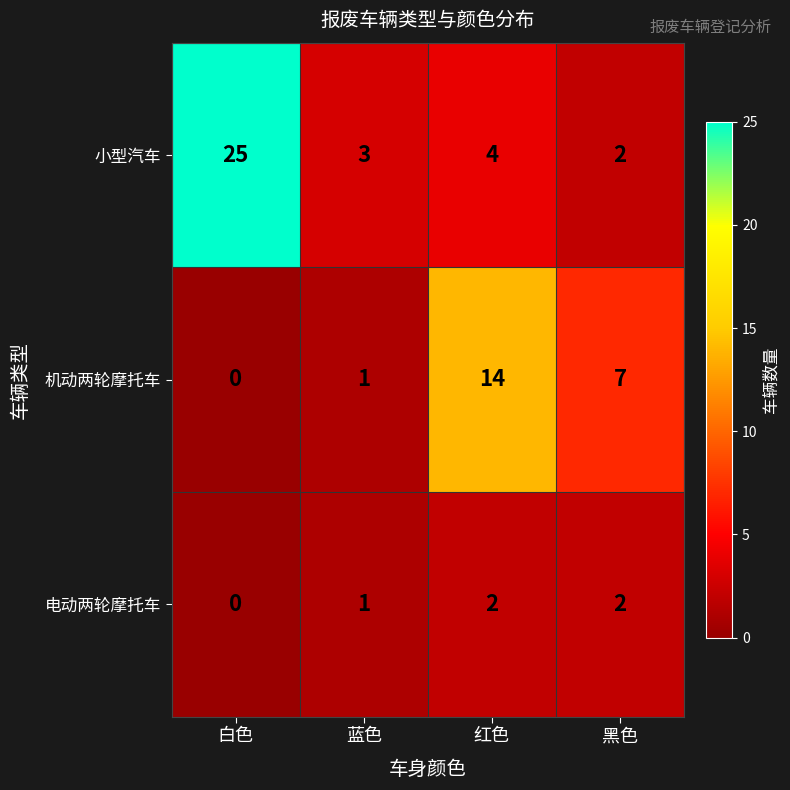

The 机动两轮摩托车 series shows 7 at 黑色. True or false?

True